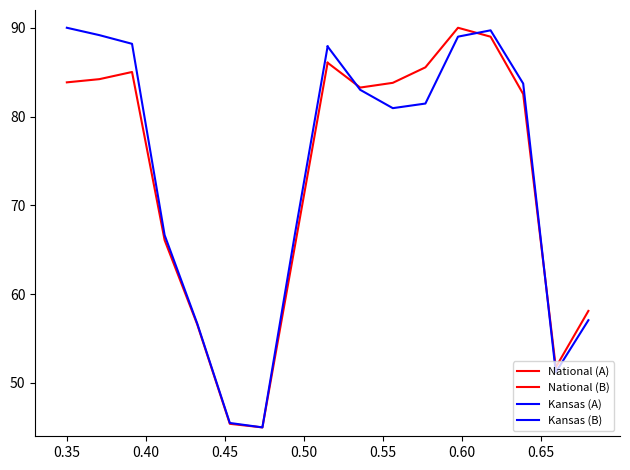

Which series has the largest total across all categories?

National (B)